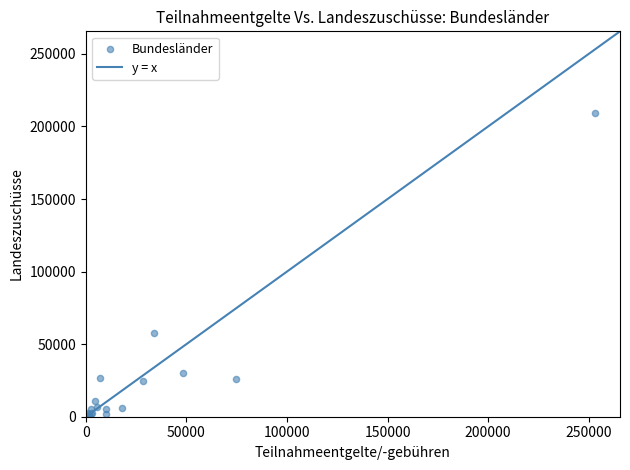

What Y value in the scatter plot is closest to 104866?

57472.3